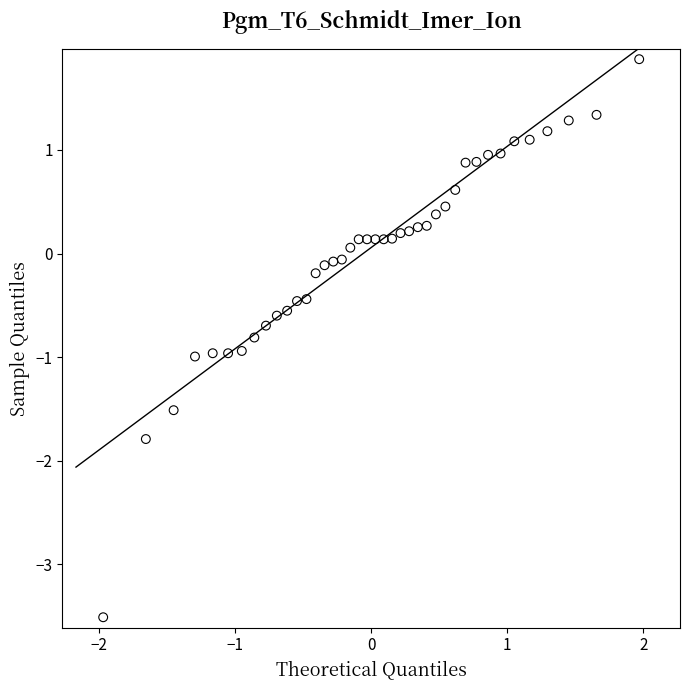

What is the range of Y values (max minus min)?

5.4